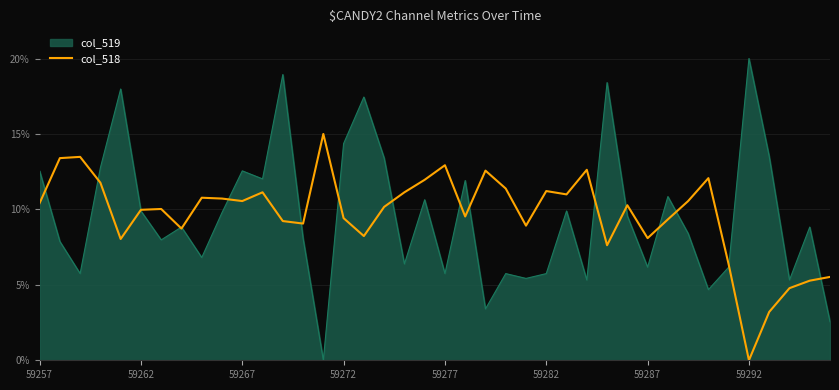

Which series has the widest spread of values?

col_519